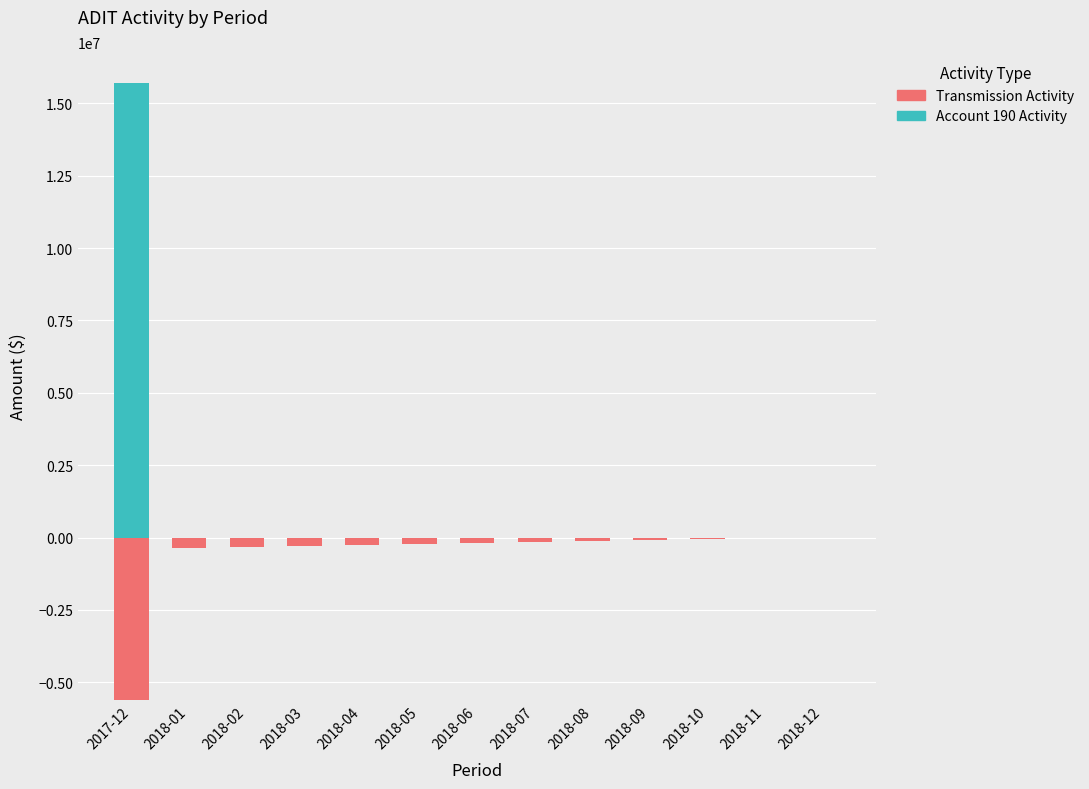

Is the value of Transmission Activity at 2018-09 greater than the value of Account 190 Activity at 2018-12?

No